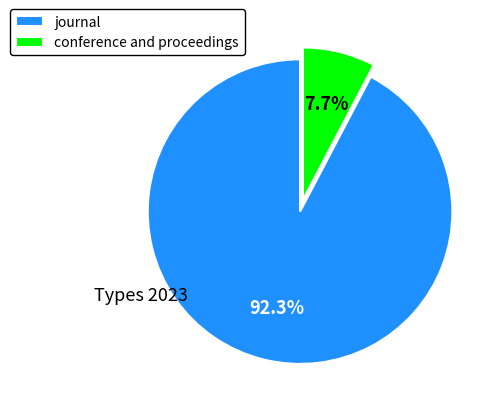

The conference and proceedings slice represents 13% of the pie. True or false?

False